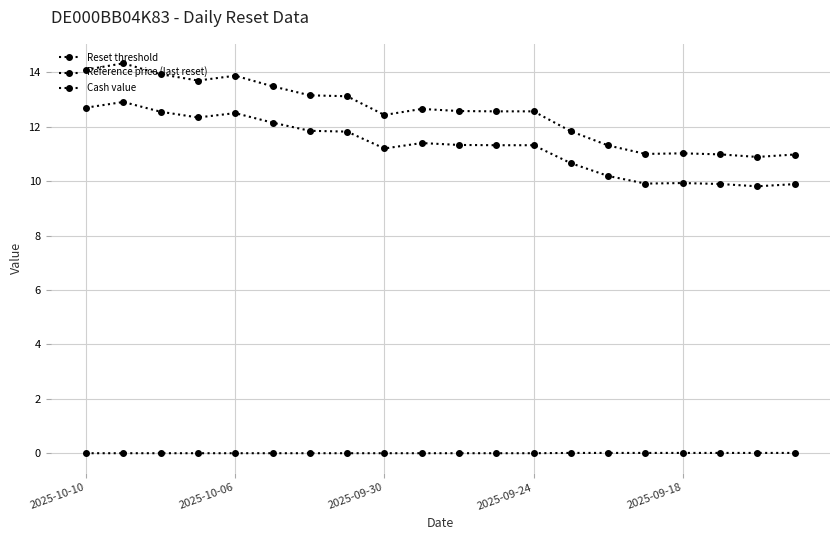

True or false: Reference price (last reset) and Cash value cross at least once.

False